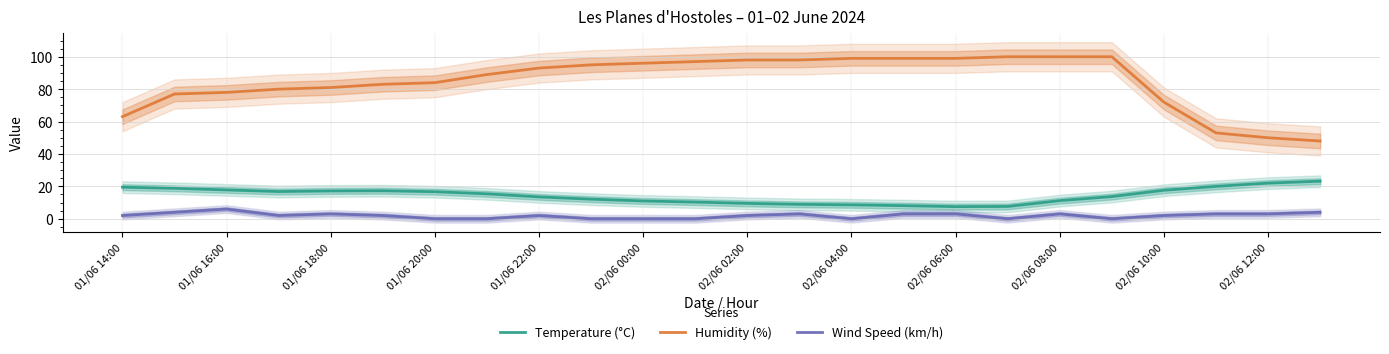

True or false: Wind Speed (km/h) and Humidity (%) cross at least once.

False